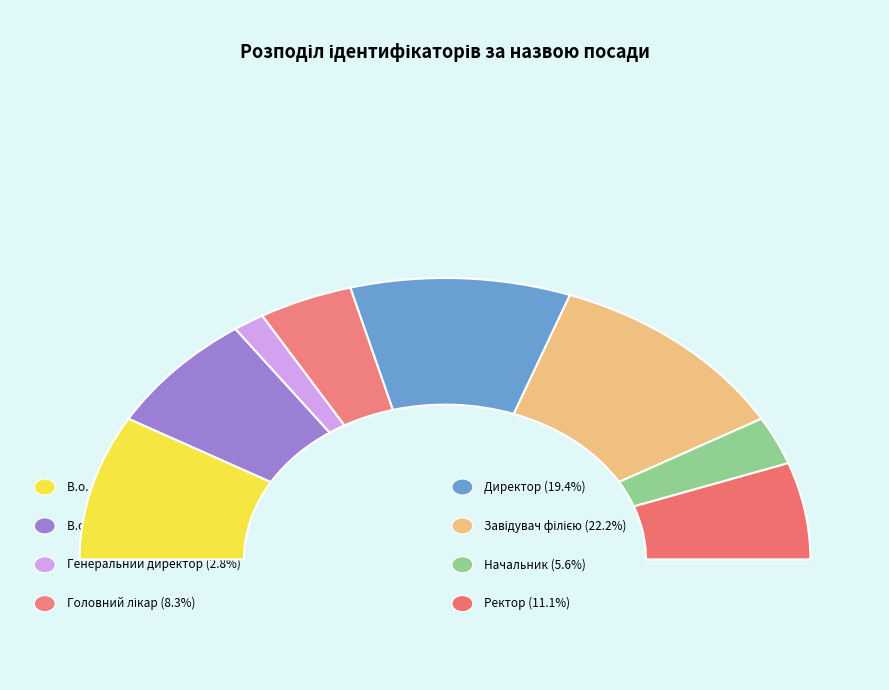

True or false: Ректор accounts for 11% of the total.

True